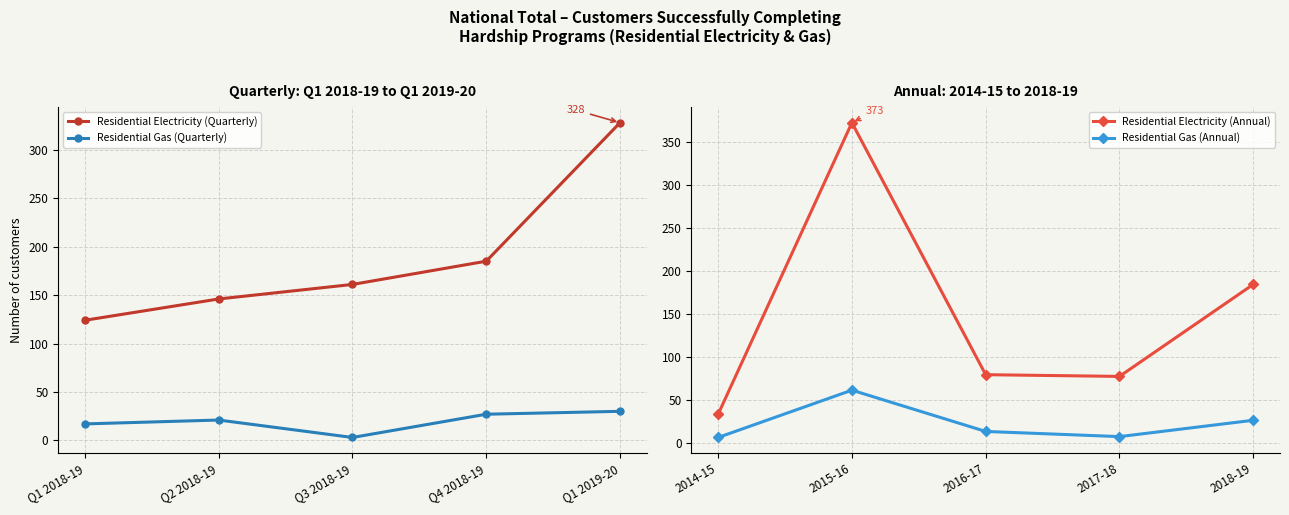

True or false: Residential Gas (Quarterly) and Residential Electricity (Quarterly) intersect in this chart.

False